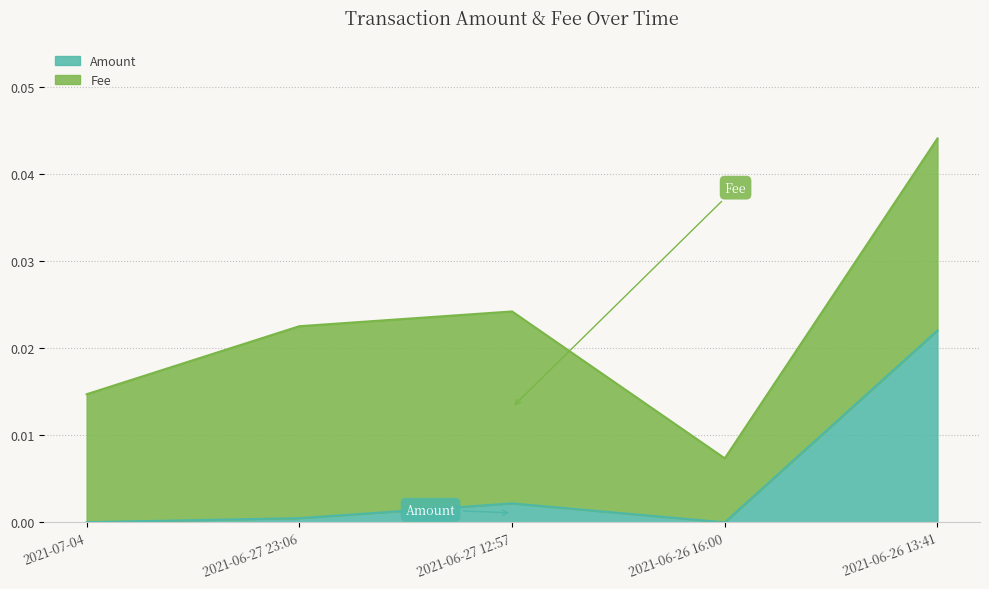

How many data points are above 0?

4